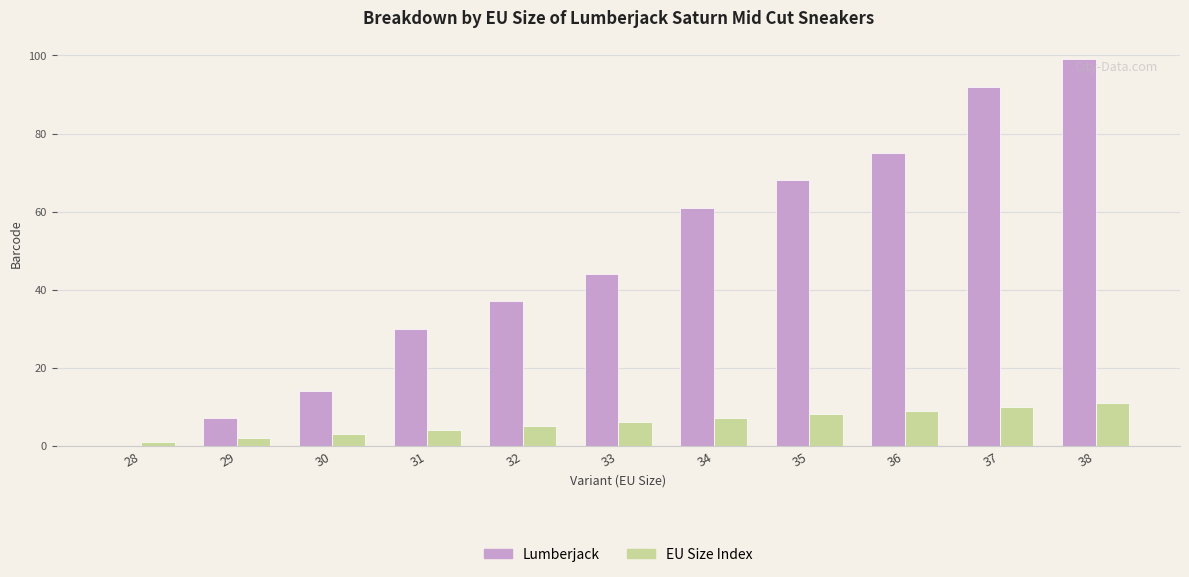

What is the highest value of the EU Size Index series?

11